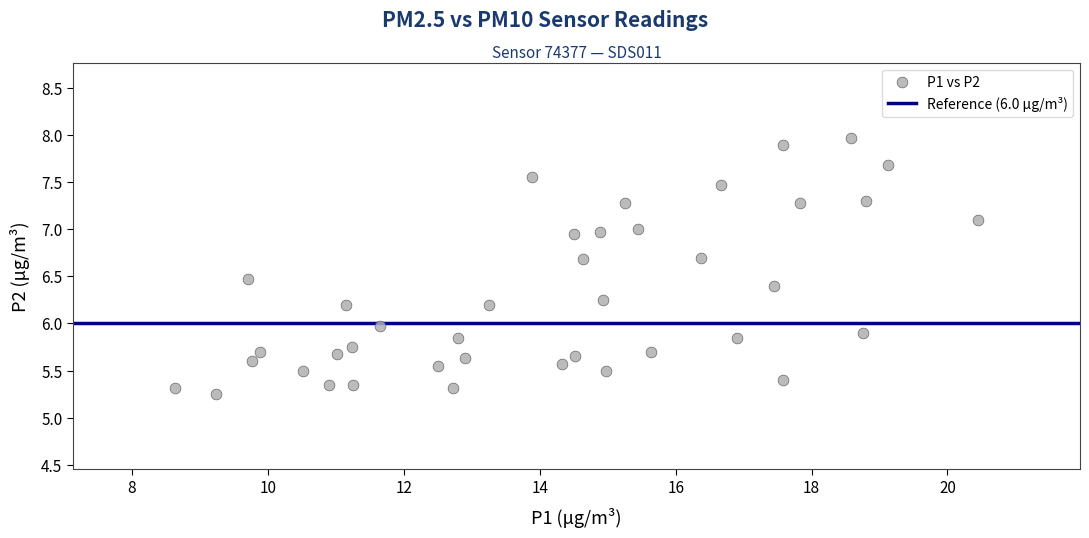

What is the range of Y values (max minus min)?

2.7